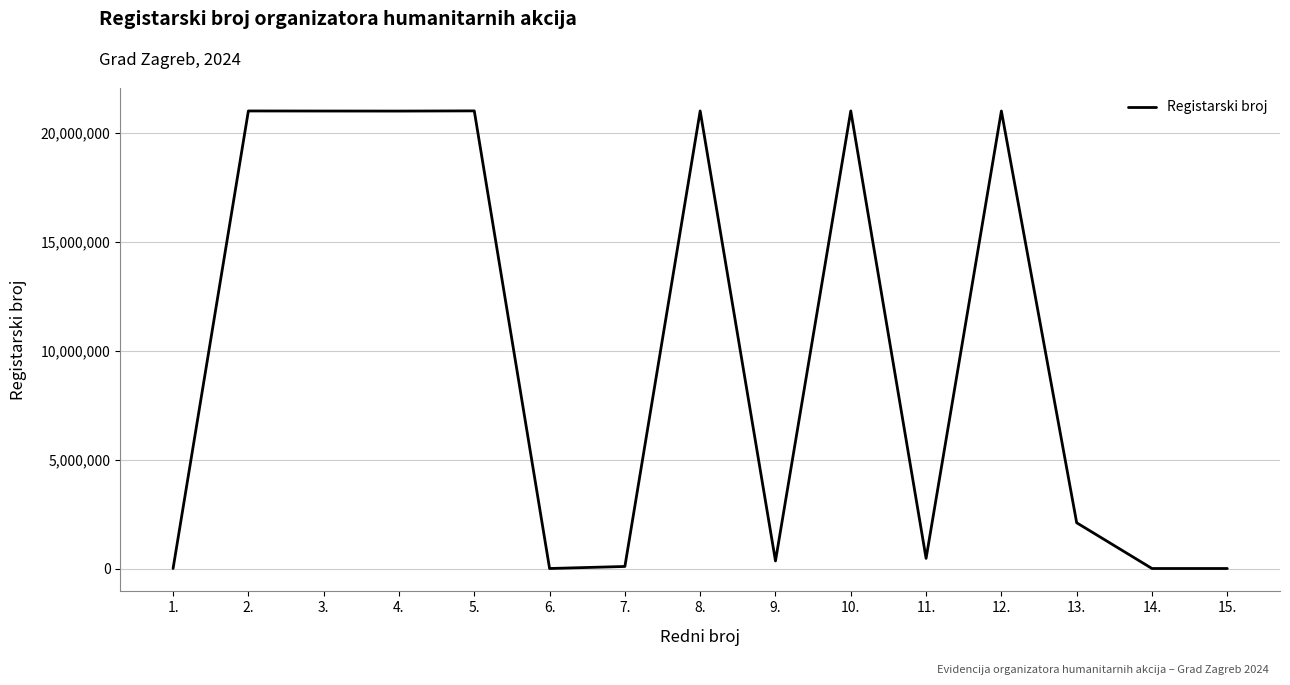

Is it true that the value at 3. is 13274285?

False